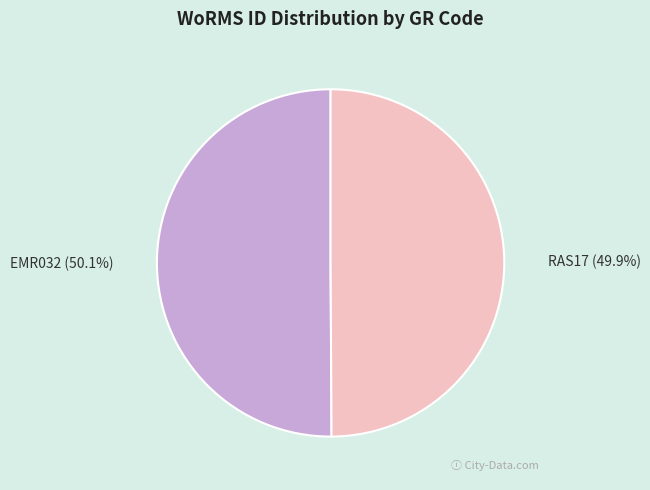

What percentage do RAS17 and EMR032 together represent?

100.0%